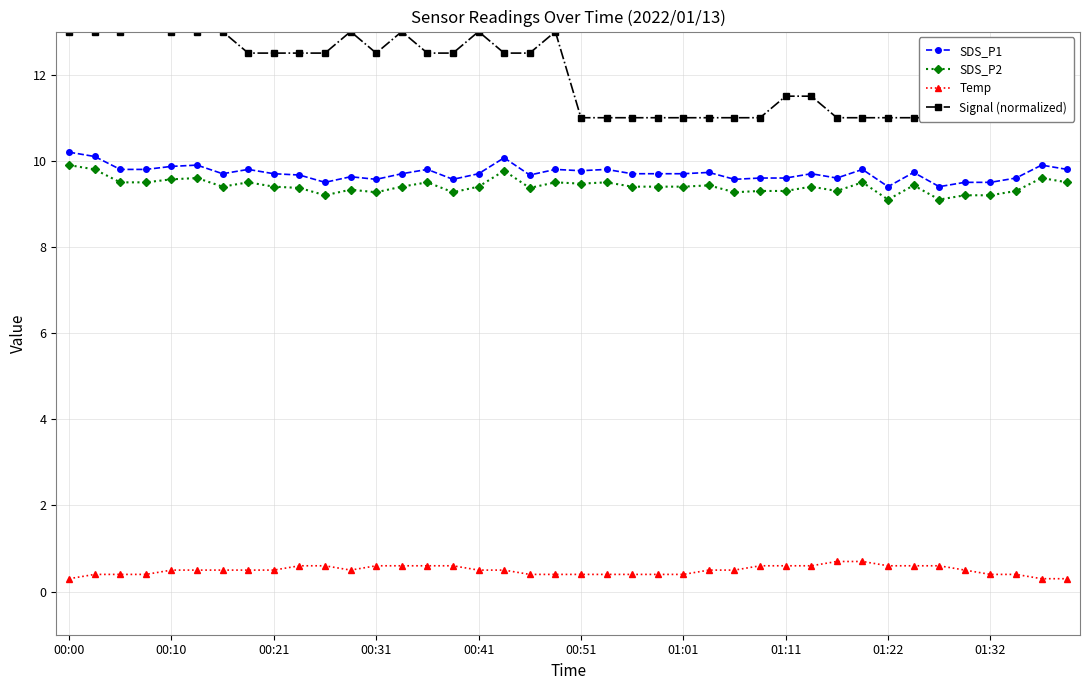

True or false: SDS_P2 has a value of 12.5 at 01:22.

False